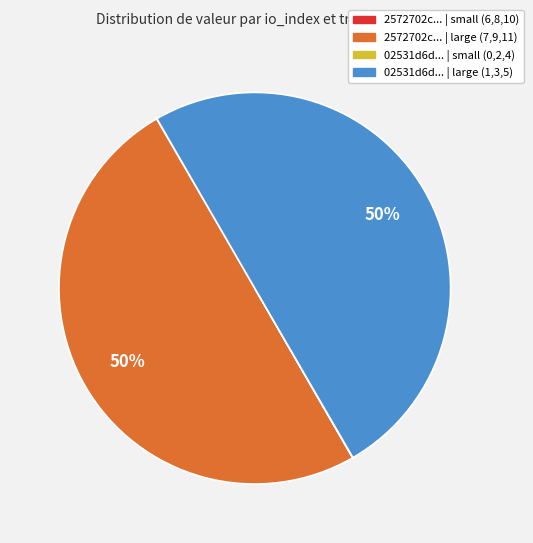

To the nearest percent, what is the average slice percentage?

25%